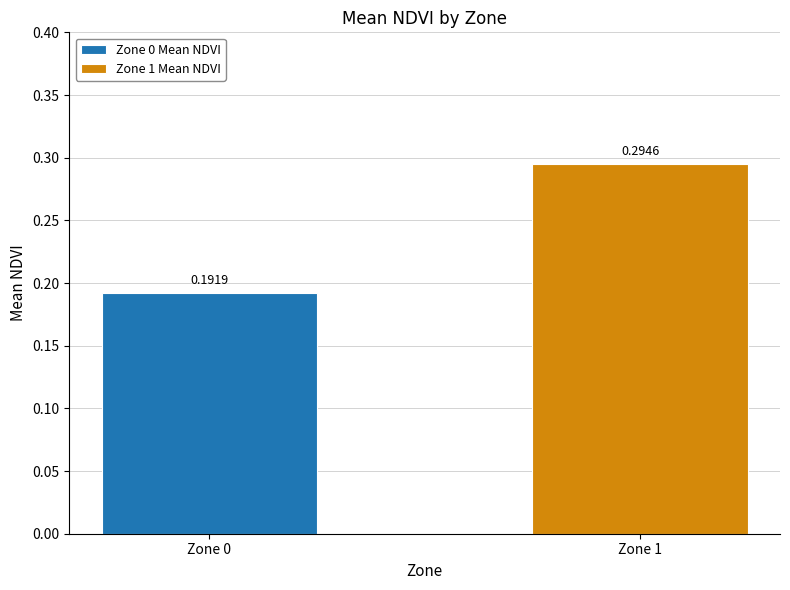

Which series has the widest spread of values?

Zone 0 Mean NDVI